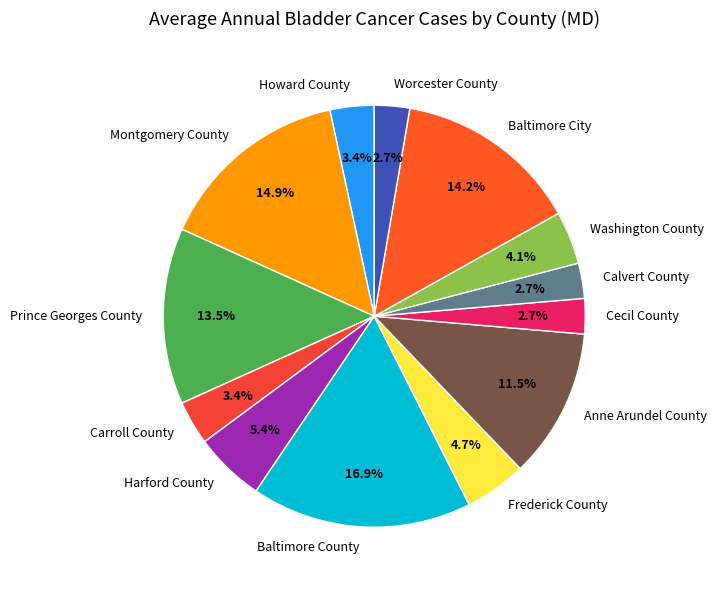

Count the number of slices in the pie.

13